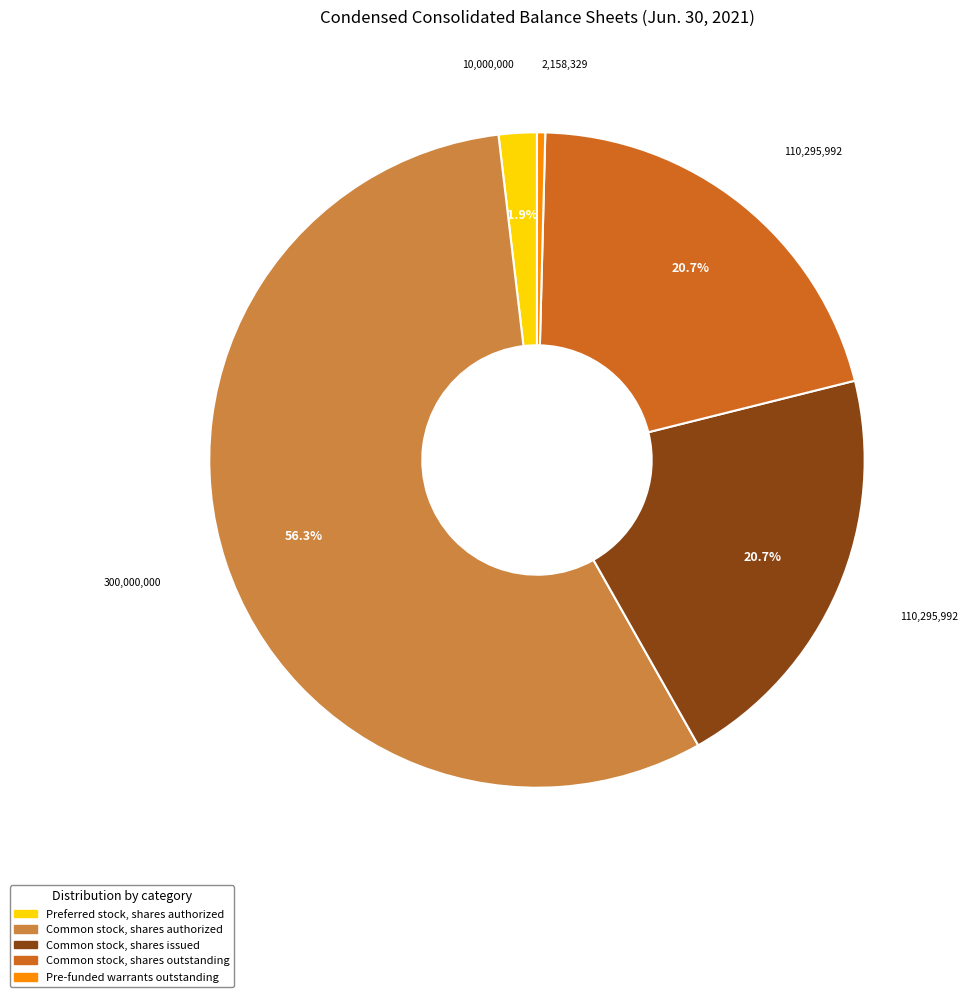

To the nearest percent, what is the average slice percentage?

20%